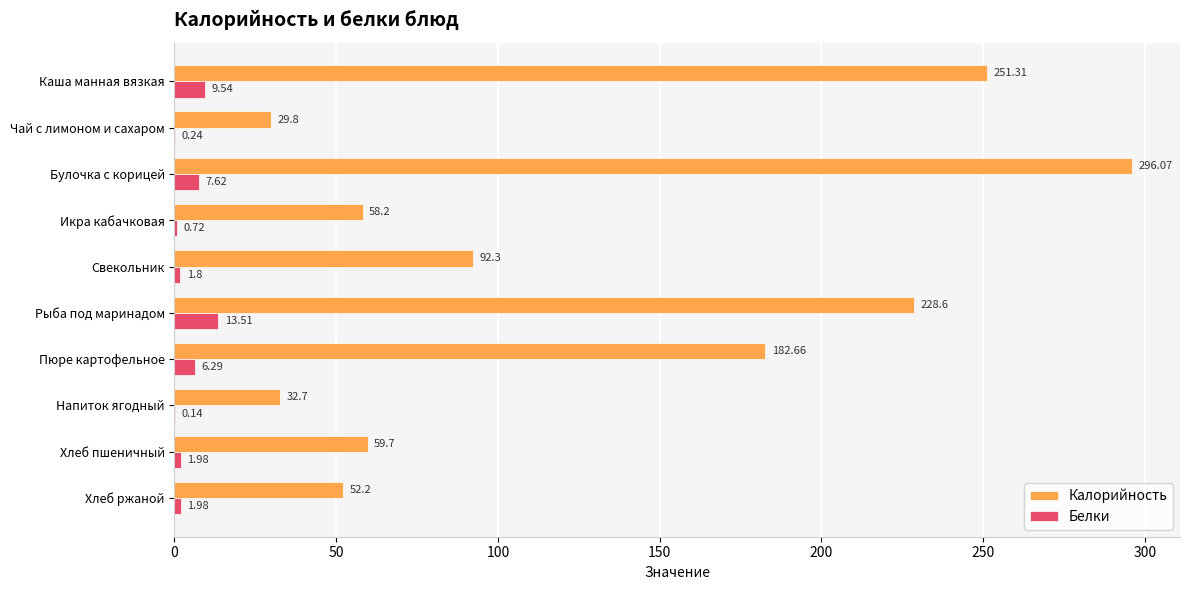

At which label is Калорийность closest to 162?

Пюре картофельное